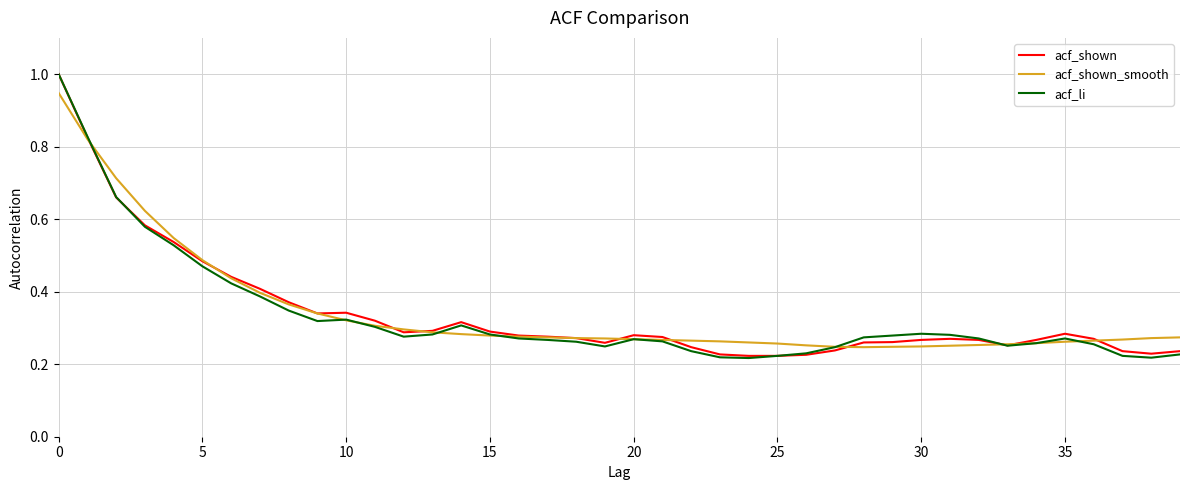

How many lines are shown in the chart?

3